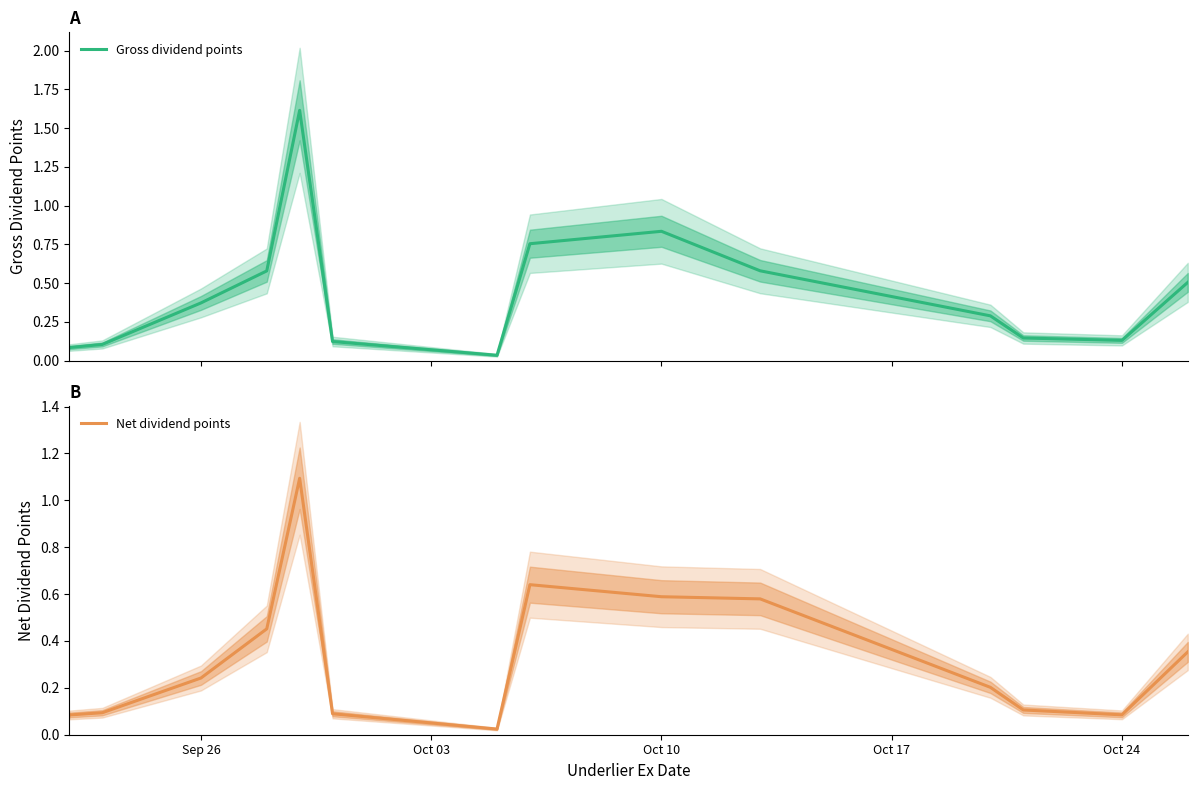

What is the maximum value for Gross dividend points?

1.6